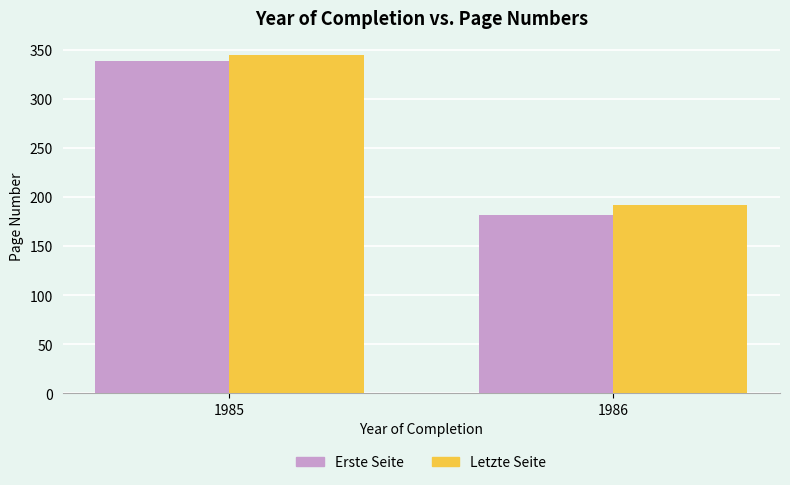

The value of Letzte Seite at 1985 is 92. True or false?

False